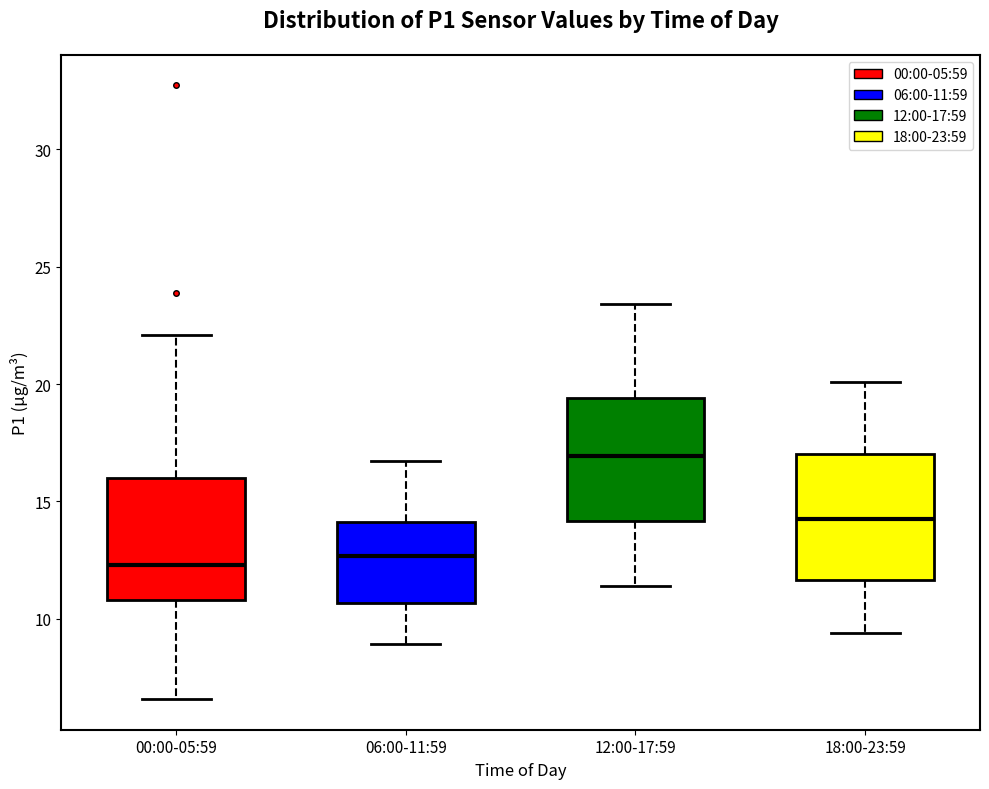

Which box has the highest median line?

12:00-17:59